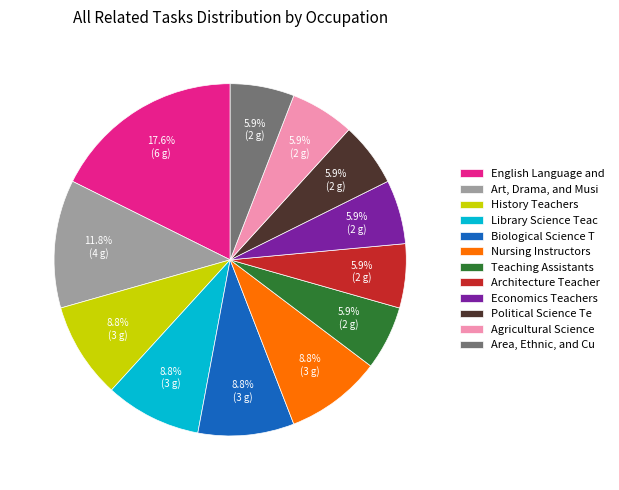

Which slice is the largest?

English Language and